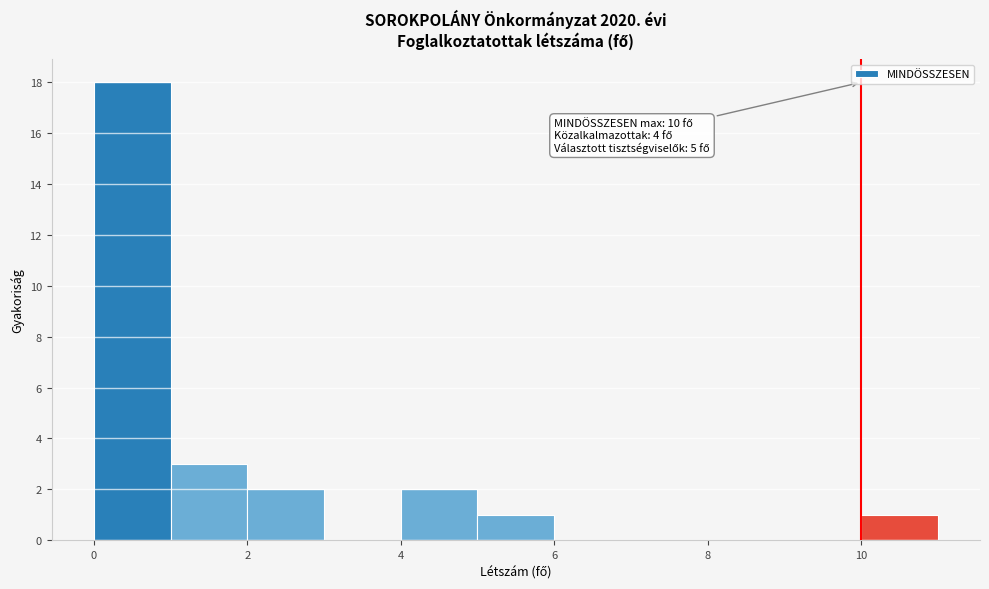

Over which range of the x-axis is the bar tallest?

0 to 1